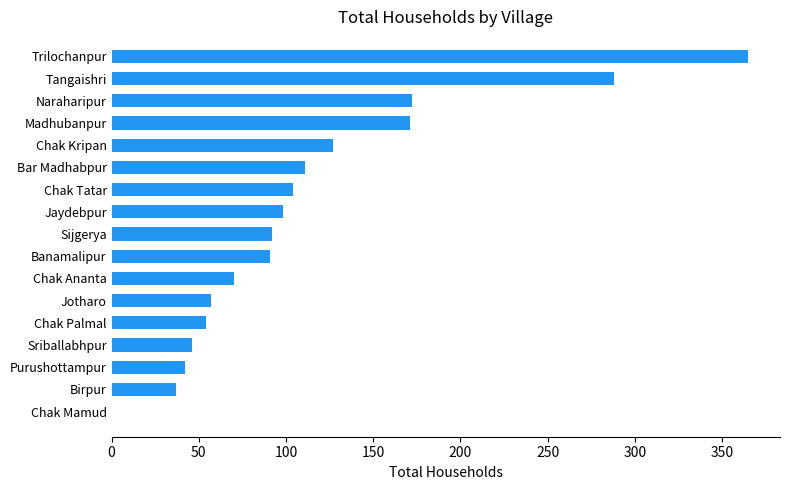

The chart shows a value of 104 at Chak Tatar. True or false?

True